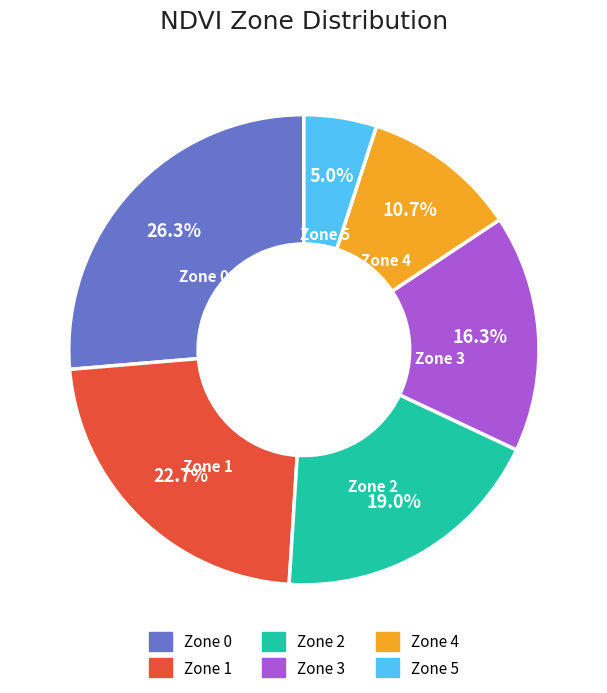

What percentage is the Zone 3 slice, to the nearest percent?

16%